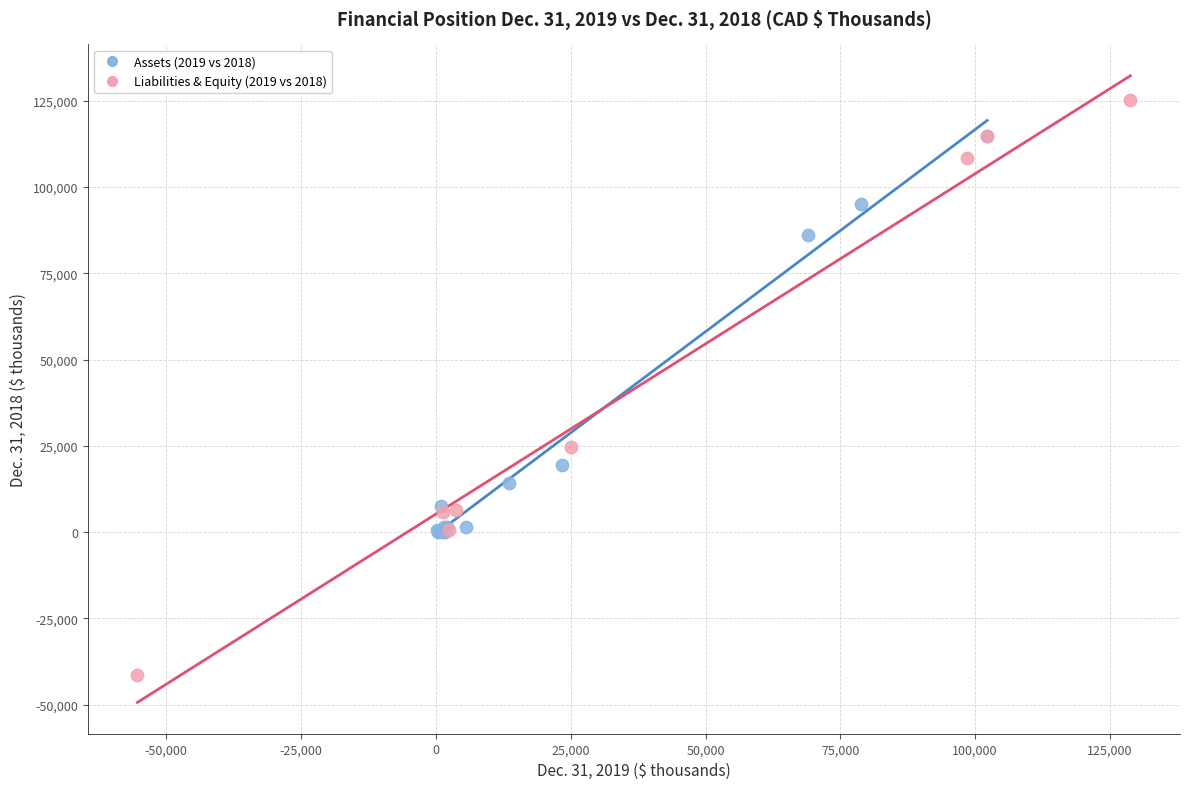

Which series contains the highest Y value?

Liabilities & Equity (2019 vs 2018)